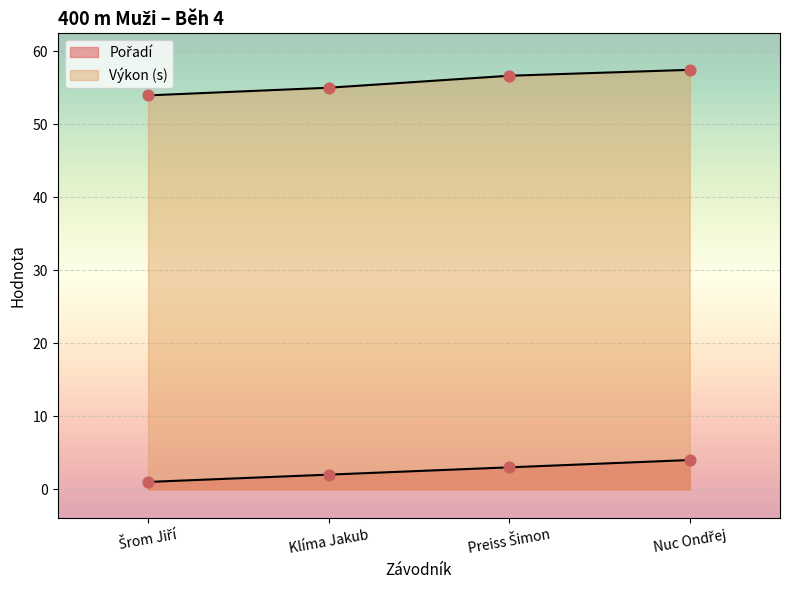

Which series reaches the minimum Y coordinate?

Pořadí